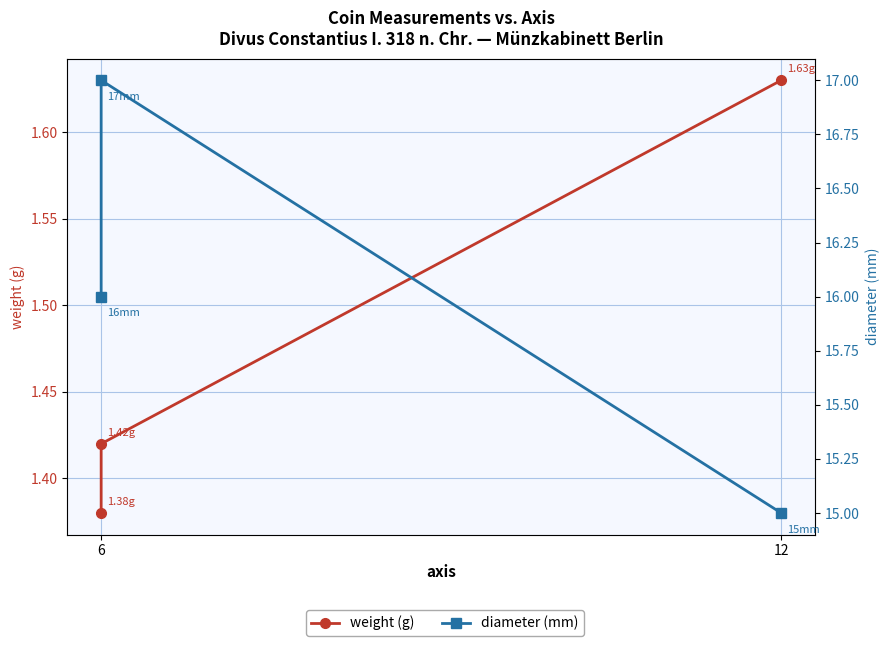

What is the minimum value shown in the chart?

1.4